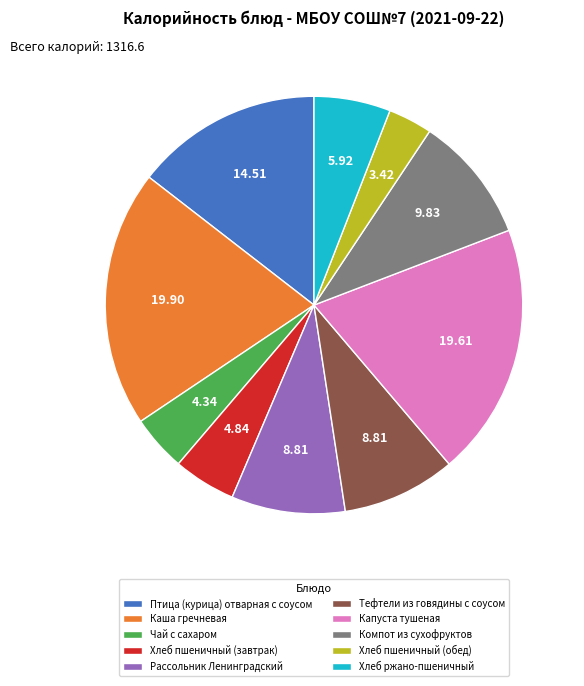

Is Компот из сухофруктов the majority of the pie?

No